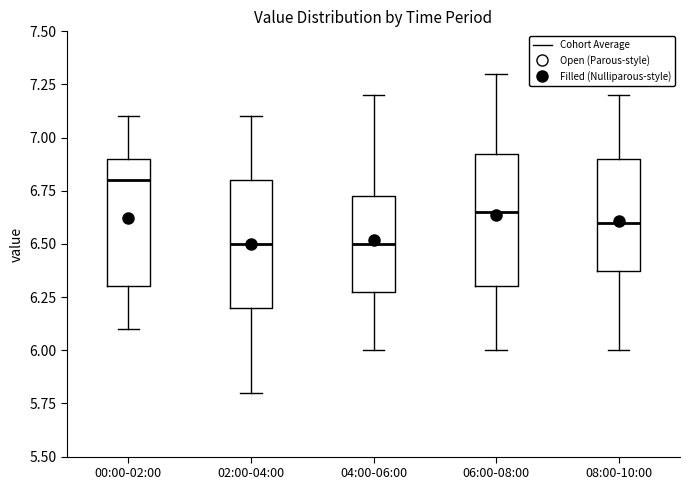

Reading left to right, read every box against the y-axis: the position of its median line, the range the box covers, and the ends of its whiskers. The values are not printed on the chart, so give them approximately, as read against the axis.

00:00-02:00: median 6.80, box 6.30 to 6.90, whiskers 6.10 to 7.10
02:00-04:00: median 6.50, box 6.20 to 6.80, whiskers 5.80 to 7.10
04:00-06:00: median 6.50, box 6.30 to 6.75, whiskers 6.00 to 7.20
06:00-08:00: median 6.65, box 6.30 to 6.95, whiskers 6.00 to 7.30
08:00-10:00: median 6.60, box 6.40 to 6.90, whiskers 6.00 to 7.20